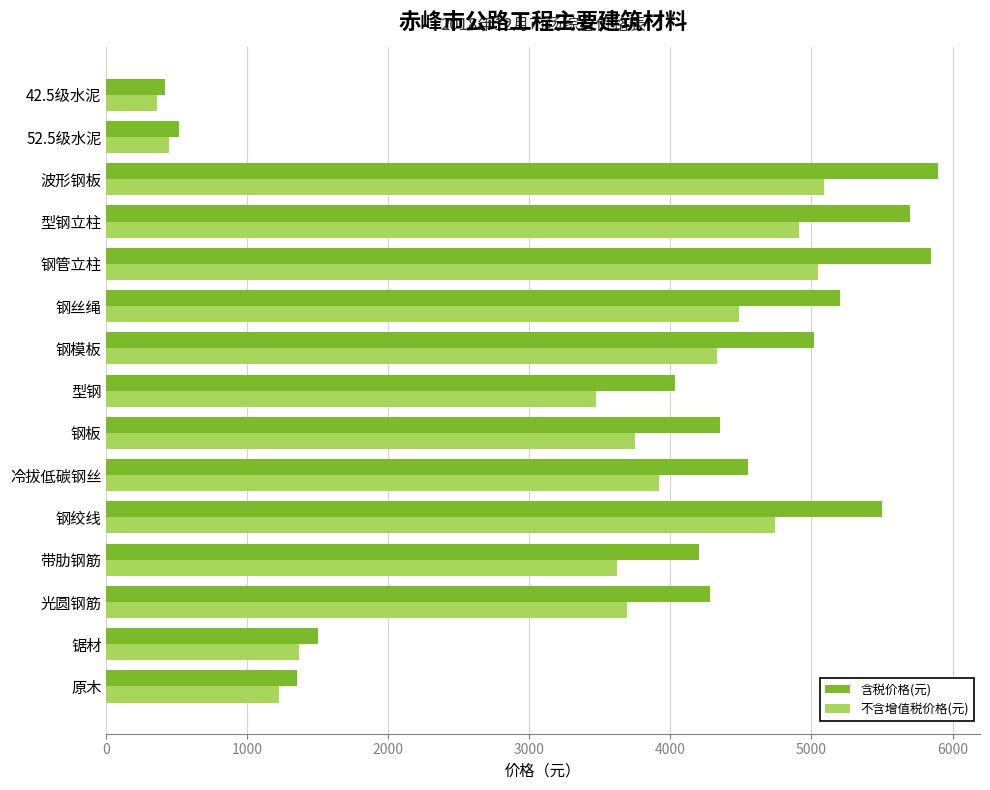

The value of 不含增值税价格(元) at 波形钢板 is 5086. True or false?

True